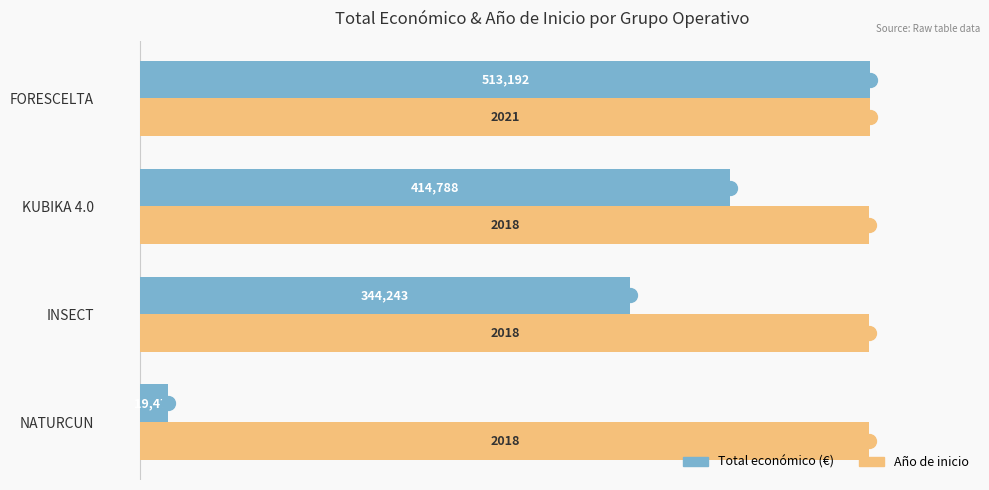

At which category is the sum across all series the highest?

FORESCELTA